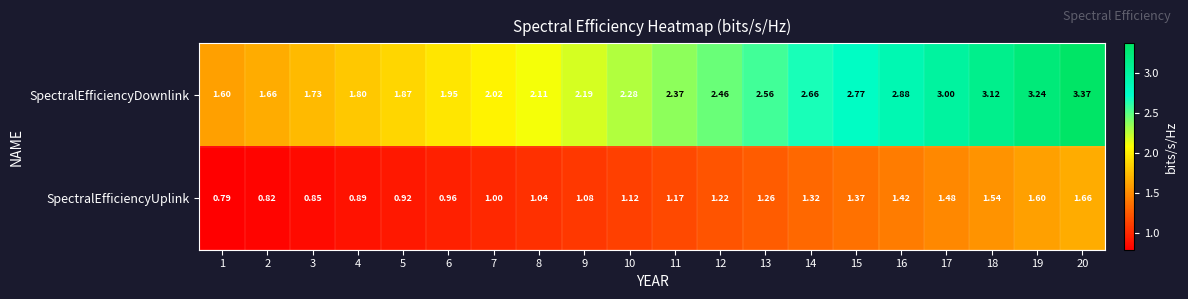

List the series in order of their overall mean, lowest first.

SpectralEfficiencyUplink, SpectralEfficiencyDownlink